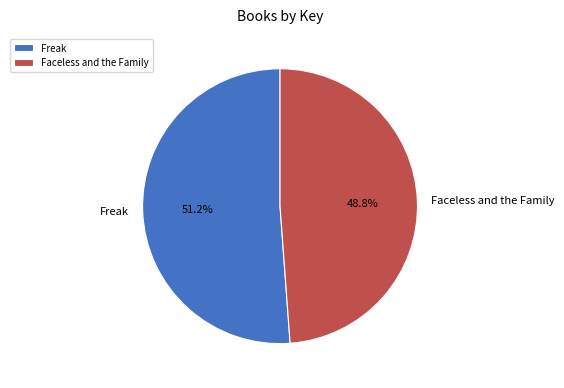

True or false: Freak accounts for 43% of the total.

False